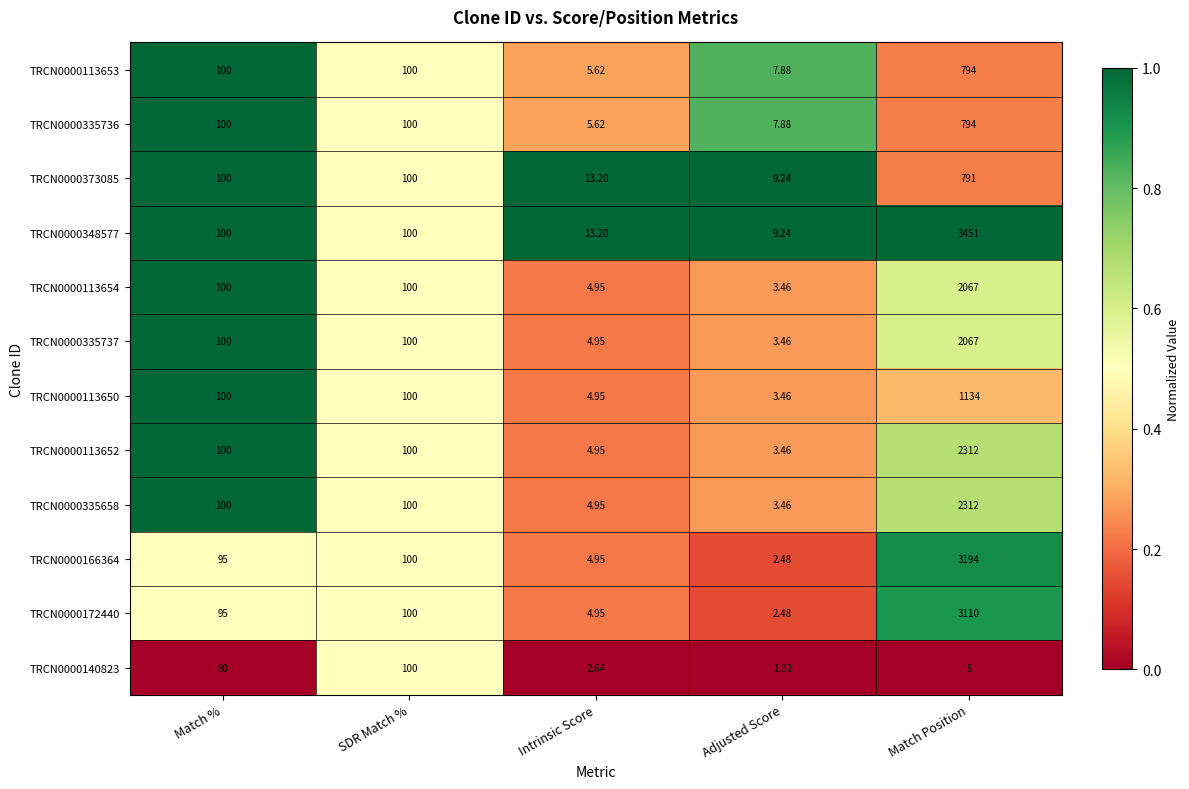

Which label corresponds to the smallest value in the chart?

Adjusted Score